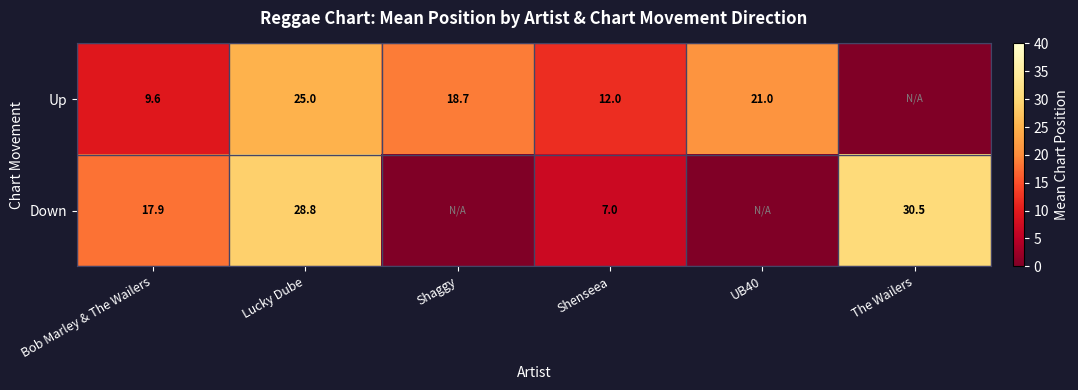

What is the total value across all series at Lucky Dube?

53.8